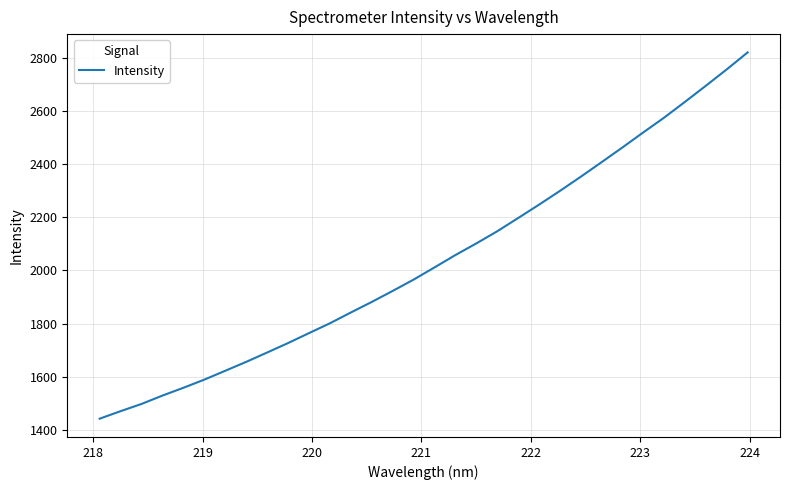

What is the minimum value shown in the chart?

1442.9